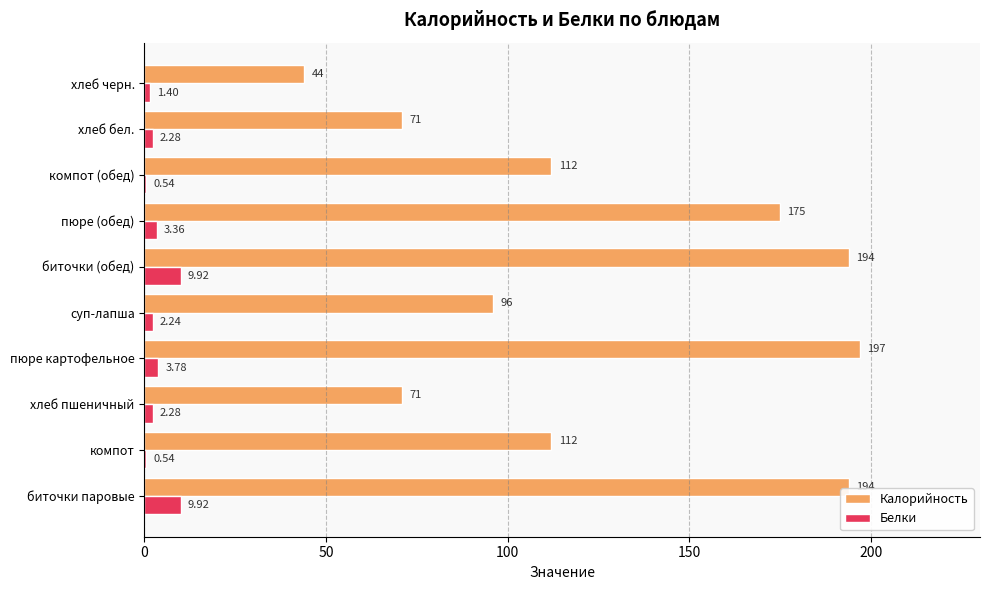

Where is Белки nearest to the value 5?

пюре картофельное